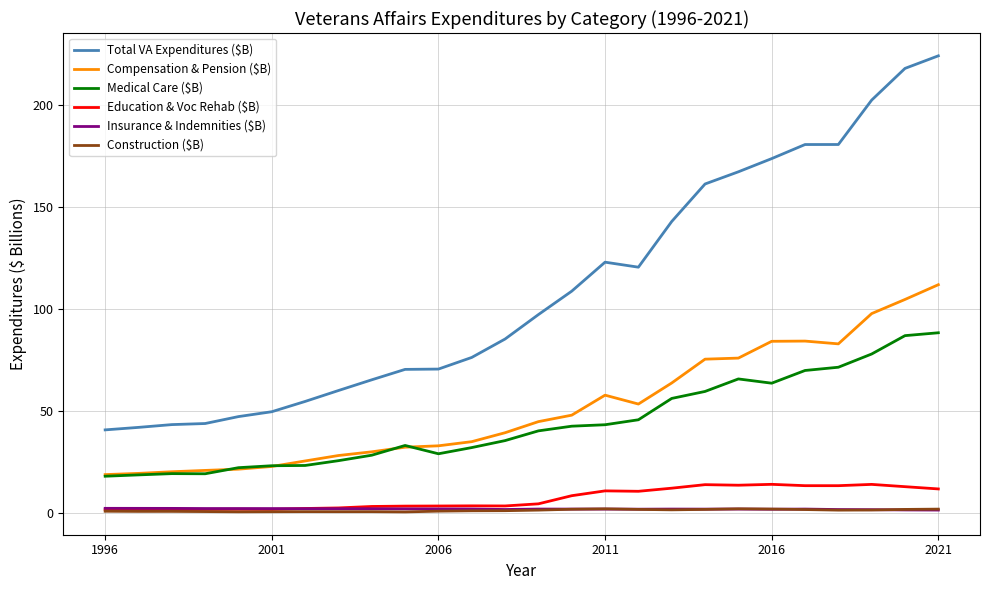

What is the sum of all Insurance & Indemnities ($B) values?

45.0